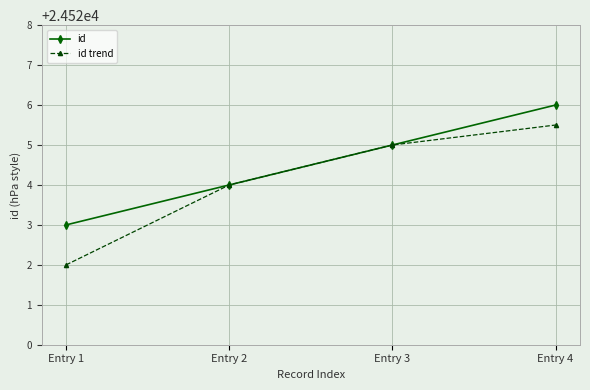

What is the minimum value shown in the chart?

24522.0